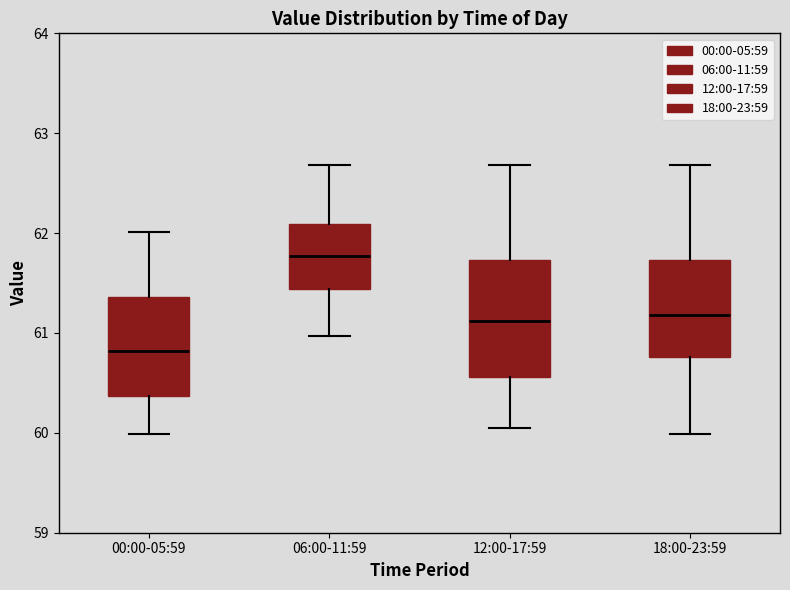

Reading left to right, transcribe this box plot: for each box, give where its median line is, the range the box spans, and where its two whiskers end, as read against the y-axis. The values are not printed on the chart, so give them approximately, as read against the axis.

00:00-05:59: median 60.8, box 60.4 to 61.4, whiskers 60.0 to 62.0
06:00-11:59: median 61.8, box 61.4 to 62.1, whiskers 61.0 to 62.7
12:00-17:59: median 61.1, box 60.6 to 61.7, whiskers 60.1 to 62.7
18:00-23:59: median 61.2, box 60.8 to 61.7, whiskers 60.0 to 62.7